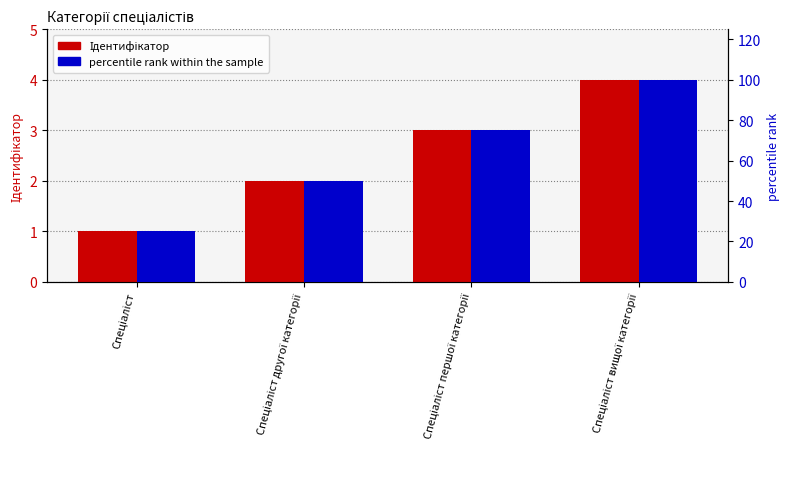

Reading left to right, transcribe all the data shown in this chart.

Ідентифікатор: 1	2	3	4
percentile rank: 25	50	75	100